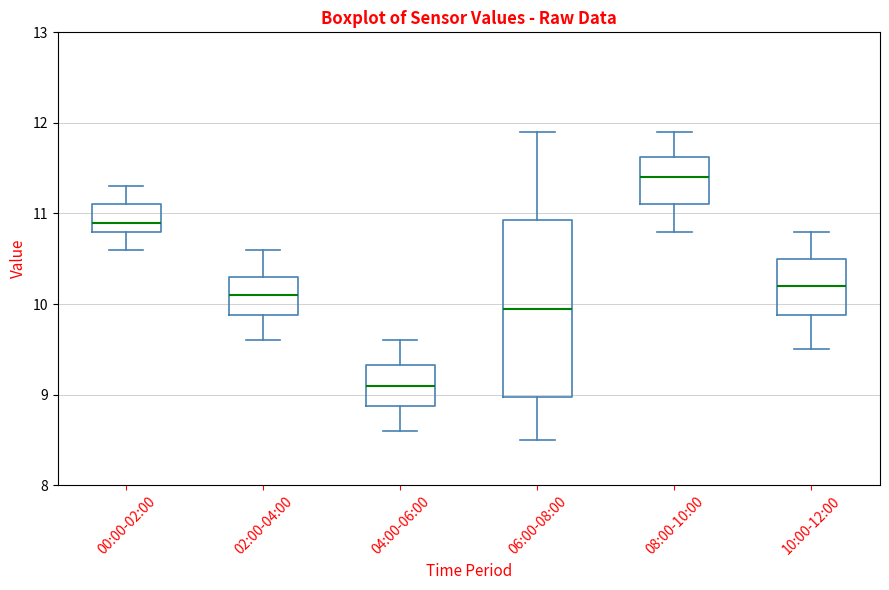

Reading left to right, transcribe this box plot: for each box, give where its median line is, the range the box spans, and where its two whiskers end, as read against the y-axis. The values are not printed on the chart, so give them approximately, as read against the axis.

00:00-02:00: median 10.9, box 10.8 to 11.1, whiskers 10.6 to 11.3
02:00-04:00: median 10.1, box 9.9 to 10.3, whiskers 9.6 to 10.6
04:00-06:00: median 9.1, box 8.9 to 9.3, whiskers 8.6 to 9.6
06:00-08:00: median 10.0, box 9.0 to 10.9, whiskers 8.5 to 11.9
08:00-10:00: median 11.4, box 11.1 to 11.6, whiskers 10.8 to 11.9
10:00-12:00: median 10.2, box 9.9 to 10.5, whiskers 9.5 to 10.8